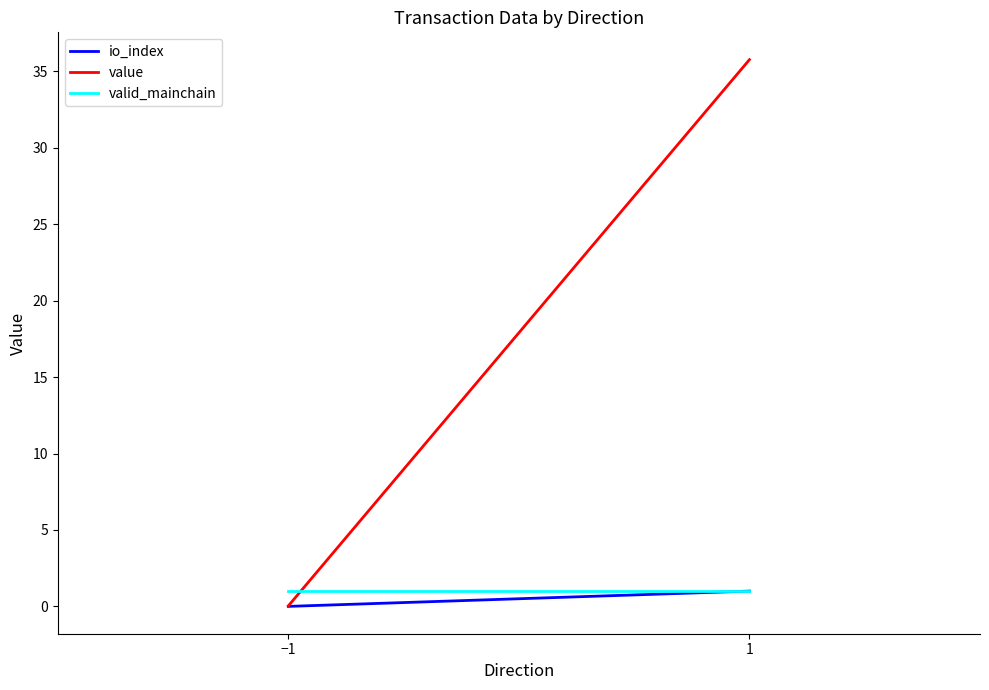

Is it true that valid_mainchain equals 1.0 at 1?

True